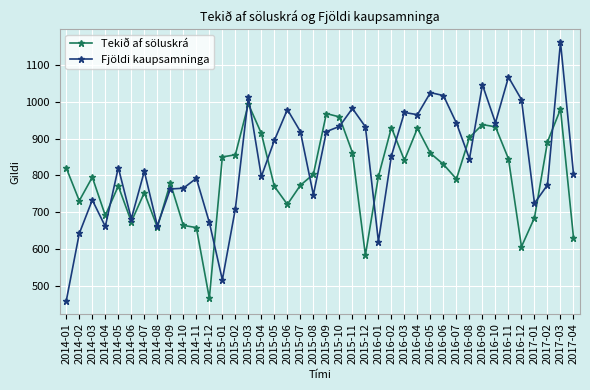

What position from the right is 2015-09?

20